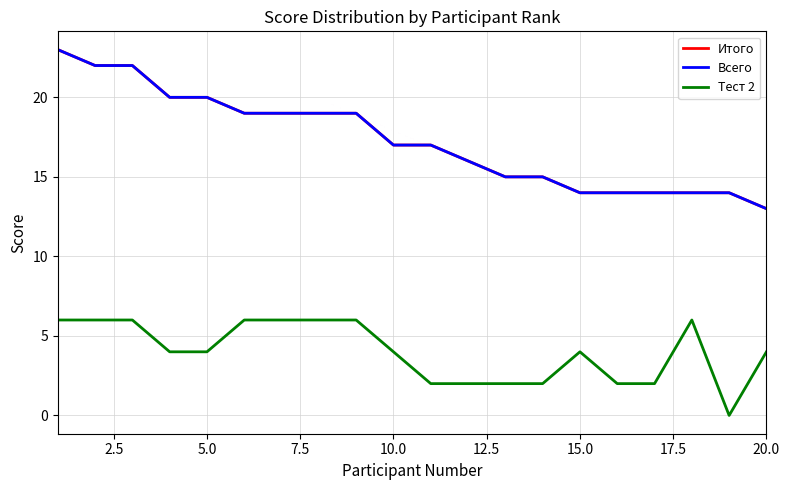

What is the value of the Тест 2 point at the 15th from the left?

4